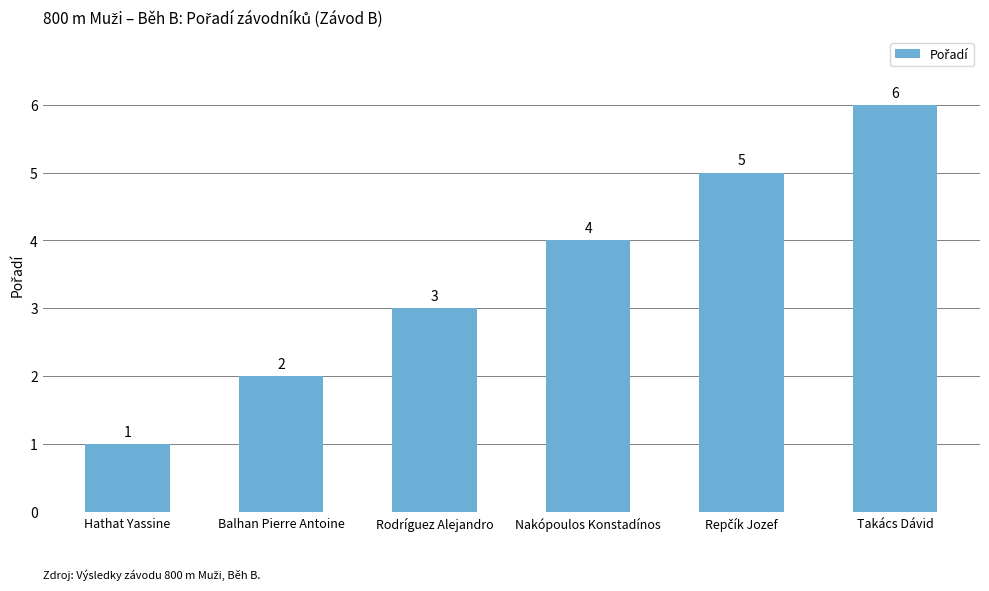

What is the label of the 1st bar from the right?

Takács Dávid